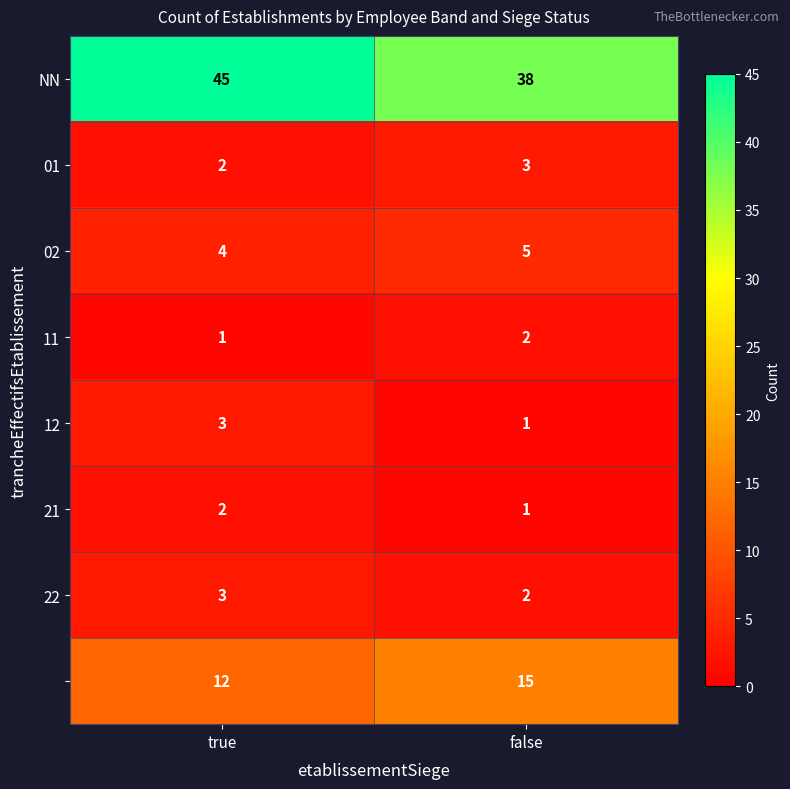

What is the difference between the highest and lowest values at false?

37